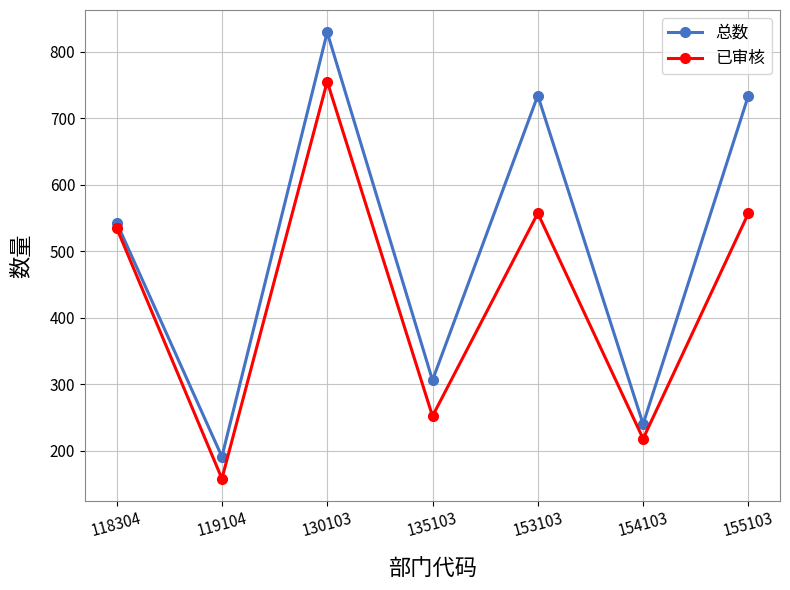

At how many categories does at least one series exceed 173?

7